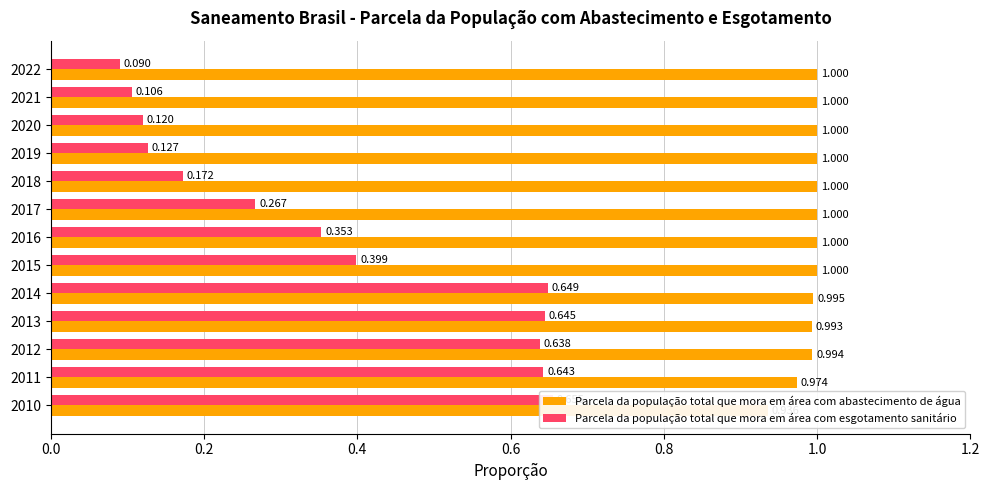

Count the number of data series in this chart.

2